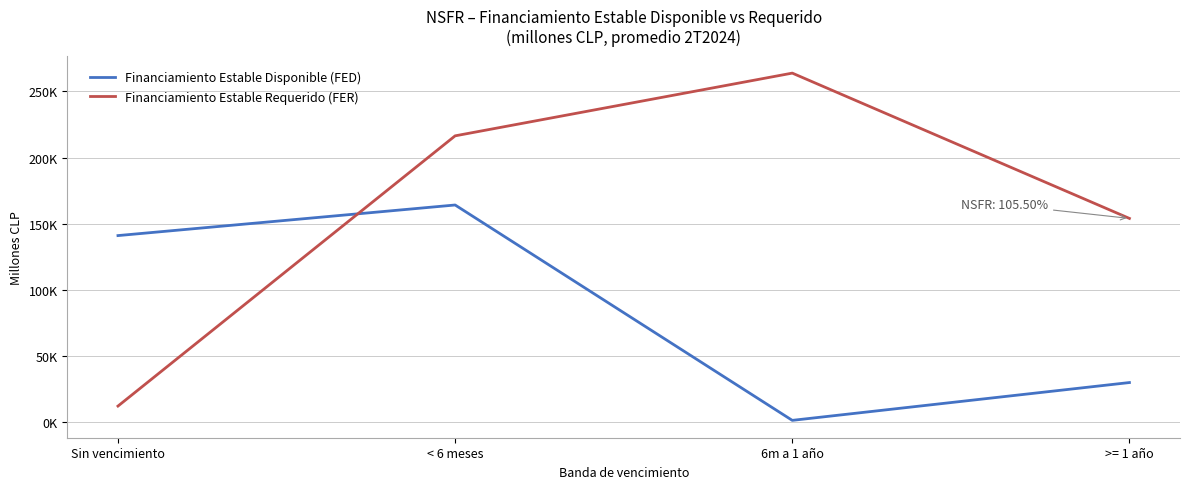

True or false: Financiamiento Estable Requerido (FER) and Financiamiento Estable Disponible (FED) intersect in this chart.

True